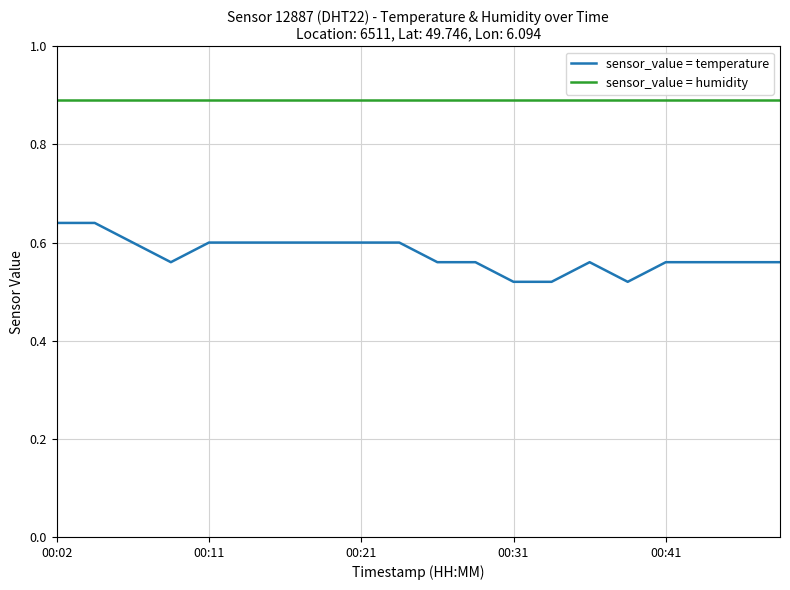

True or false: sensor_value = temperature and sensor_value = humidity cross at least once.

False